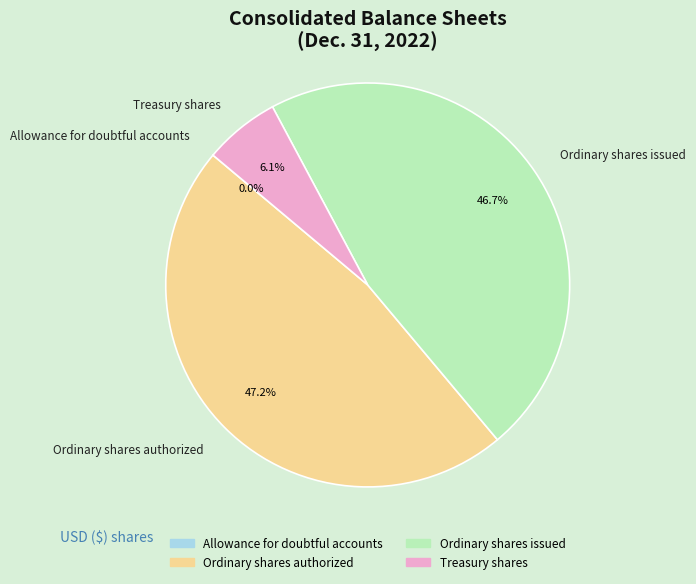

What percentage is the Treasury shares slice, to the nearest percent?

6%